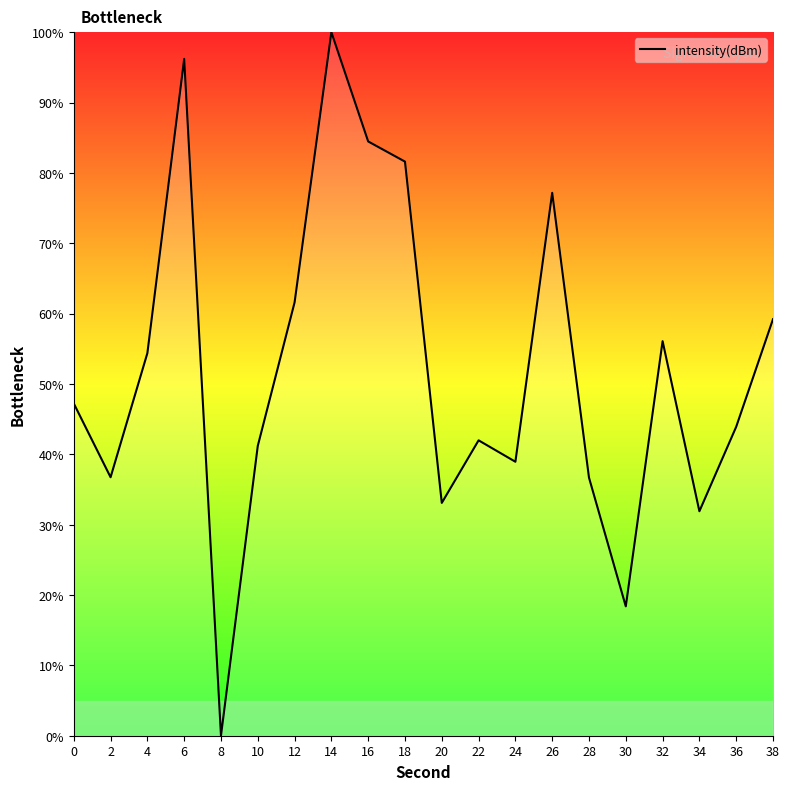

Reading right to left, list all the values displayed in this chart.

38=59.2	36=43.9	34=31.9	32=56.1	30=18.4	28=36.7	26=77.2	24=38.9	22=42.0	20=33.1	18=81.6	16=84.5	14=100.0	12=61.6	10=41.2	8=0.0	6=96.2	4=54.4	2=36.7	0=47.2